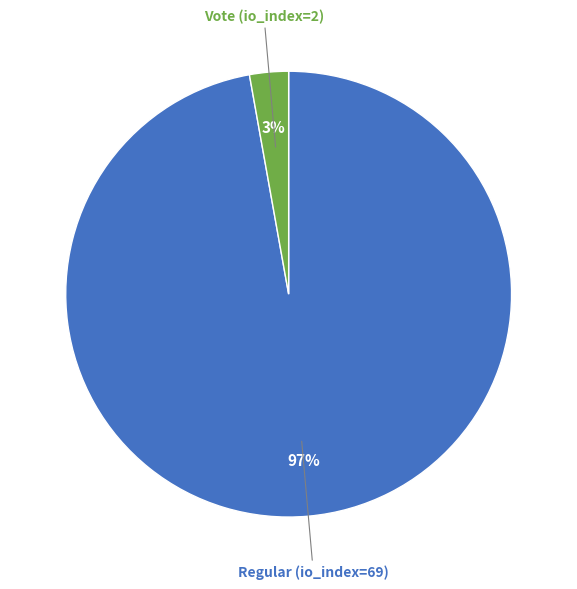

Is there a majority slice in this chart?

Yes